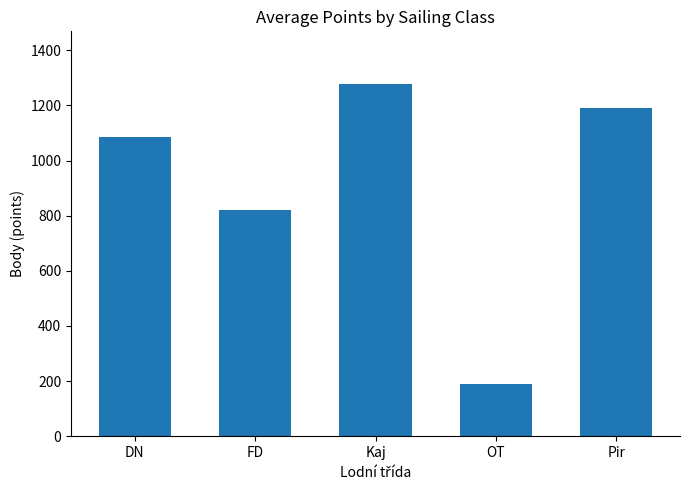

What is the label of the 3rd bar from the left?

Kaj